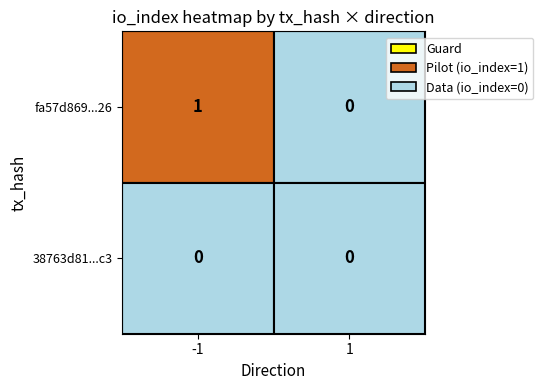

Is the value of fa57d869acb7ec0521d9b6be2e8cc1db34f9d26 at 1 greater than the value of 38763d8147f04ac8a06ebf3cc68da423a9fcec3 at 1?

No